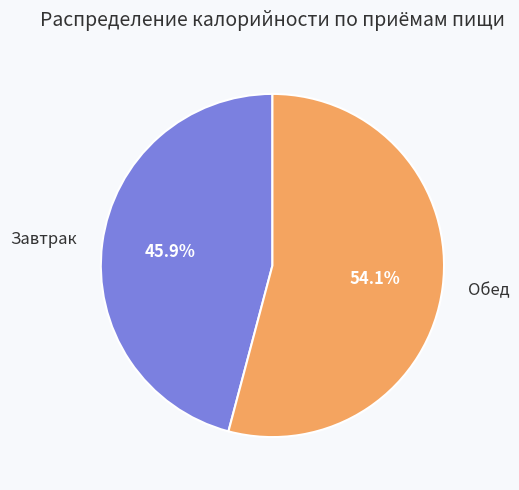

Approximately how many times larger is the value at Завтрак compared to Обед?

0.8